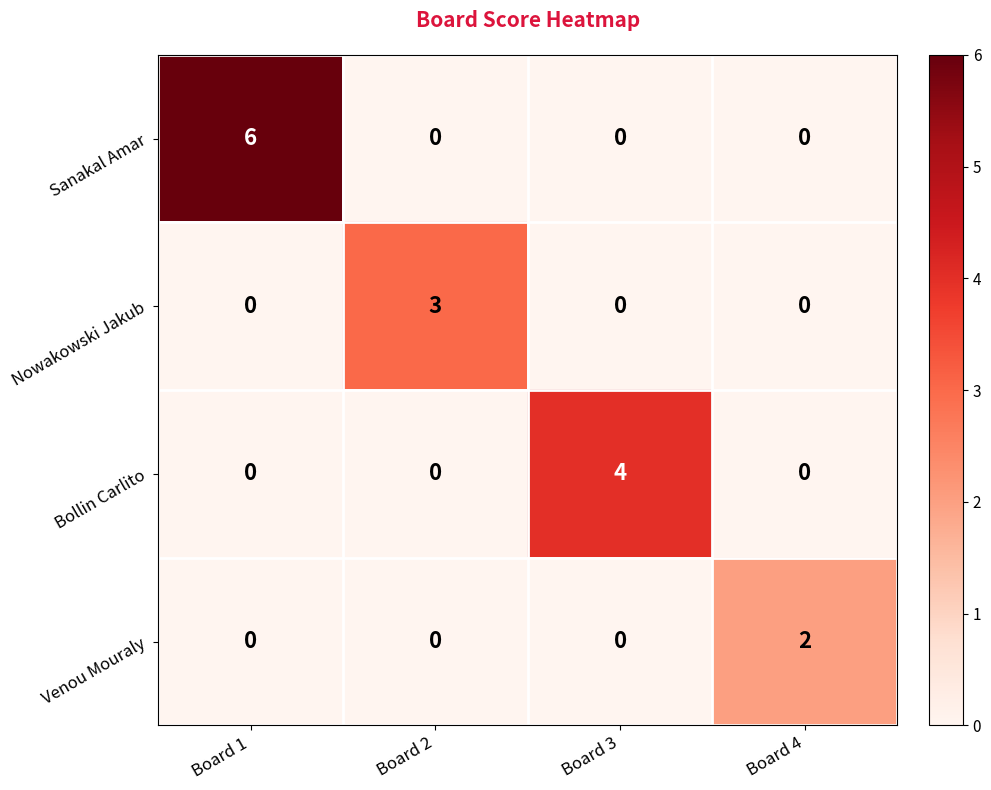

How many distinct data groups are displayed?

4